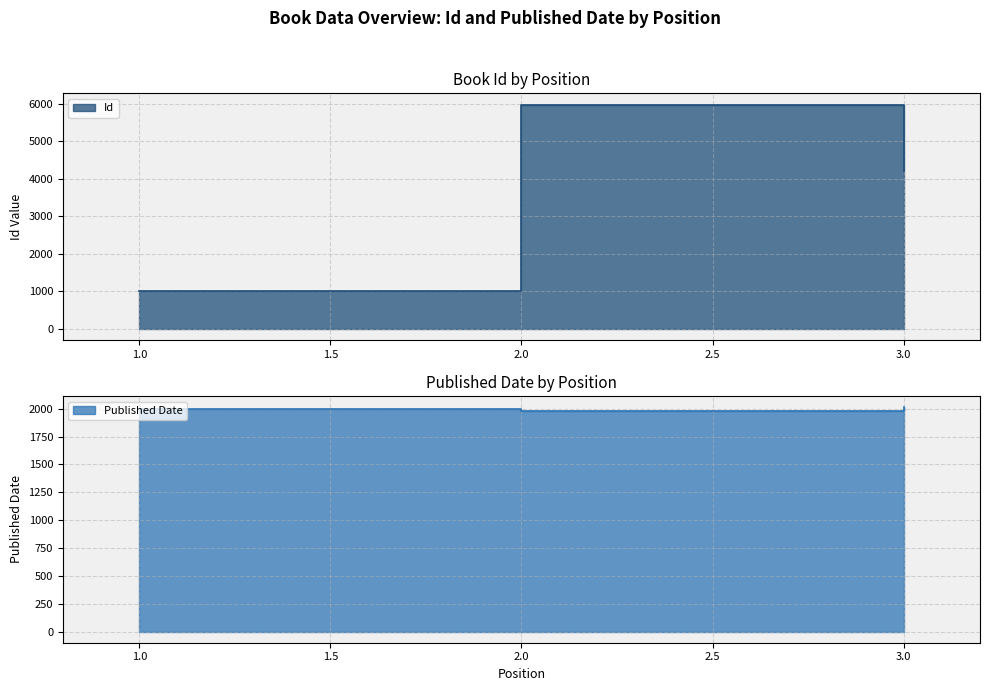

What is the difference between the highest and lowest values at 2?

3999